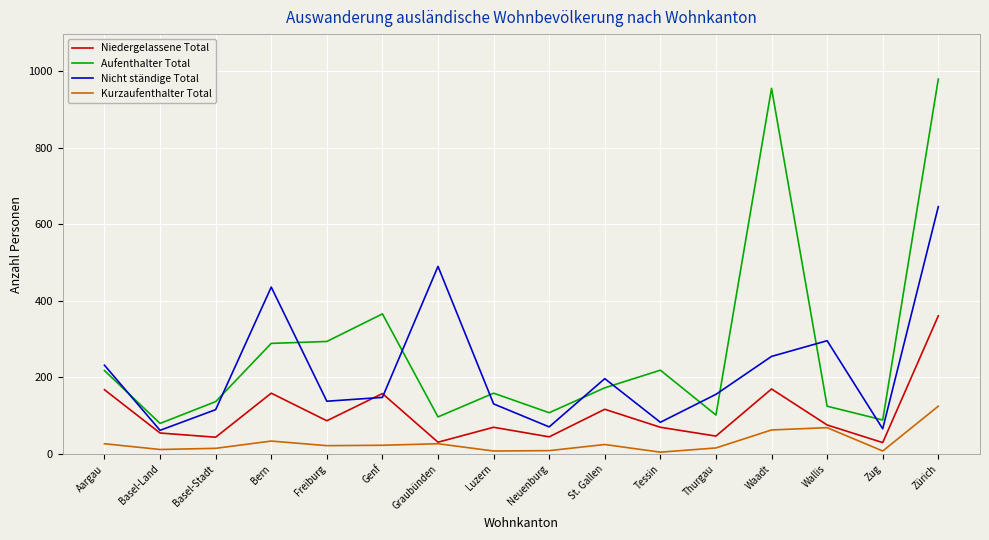

The Aufenthalter Total series shows 289 at Bern. True or false?

True